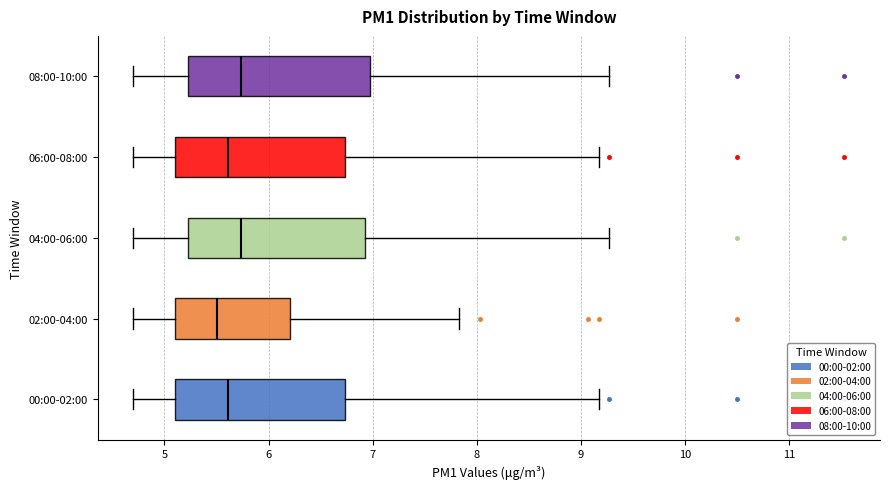

Where does the left whisker of the box for 08:00-10:00 end on the x-axis? The values are not printed on the chart, so give them approximately, as read against the axis.

4.7